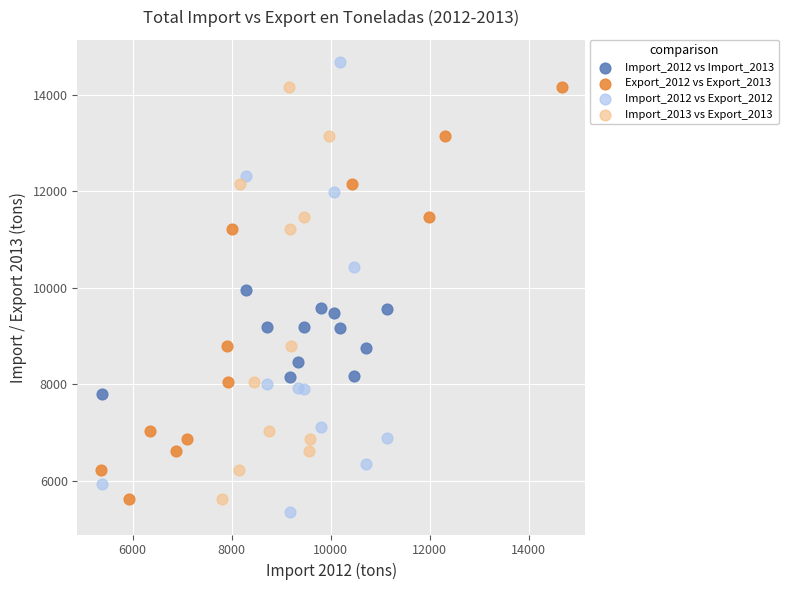

Which series has the widest spread of Y values?

Import_2012 vs Export_2012